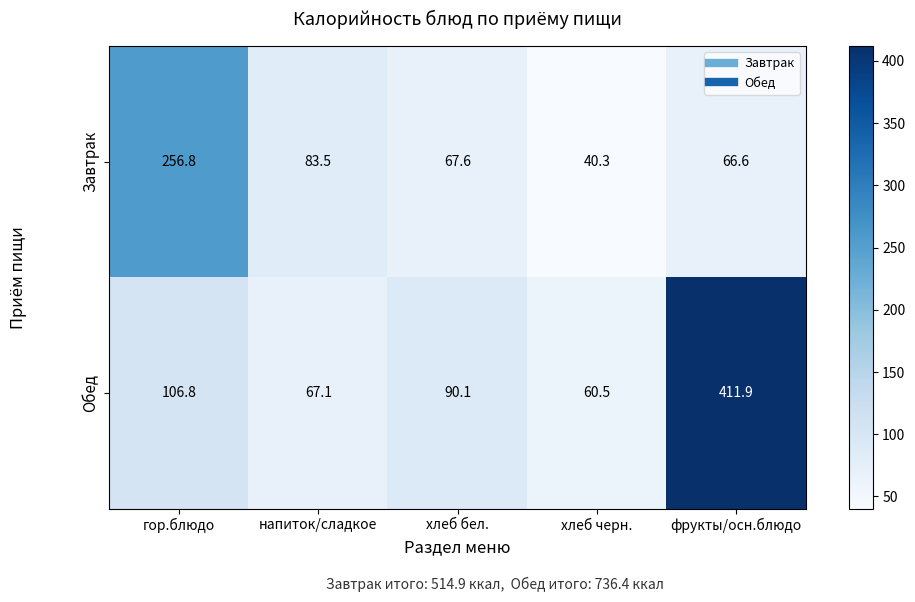

Where does the Обед series first go above 90?

гор.блюдо